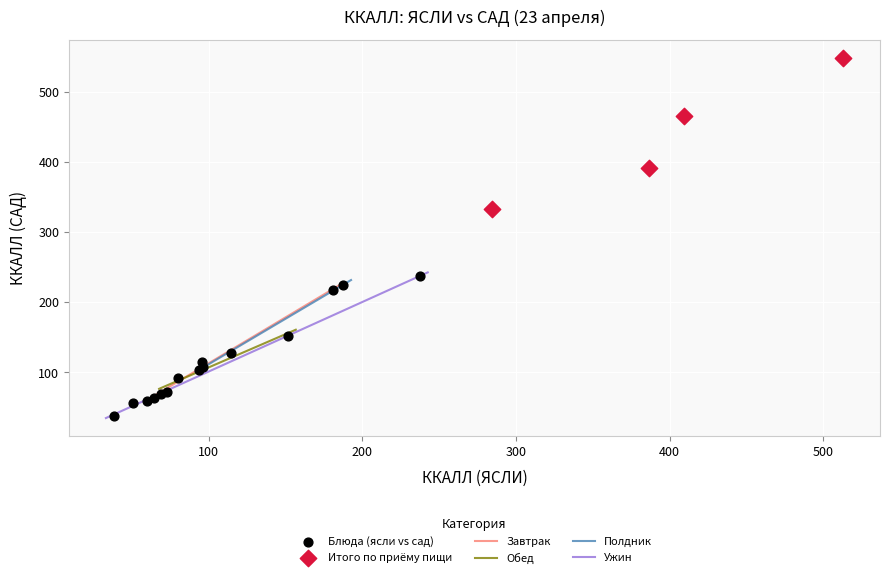

Which series reaches the minimum Y coordinate?

Блюда (ясли vs сад)